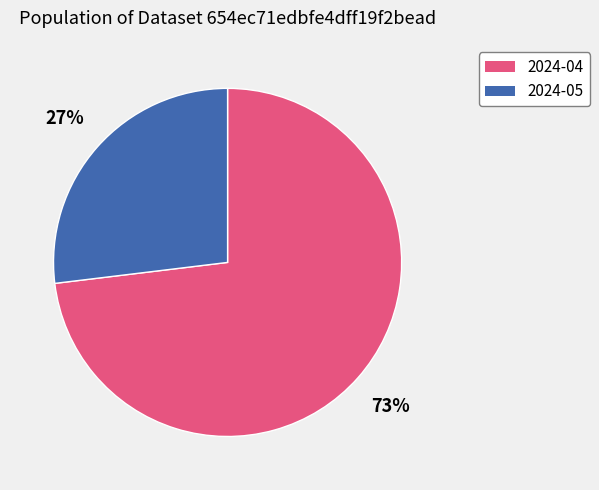

To the nearest percent, what is the difference between the largest and smallest slice percentages?

46%